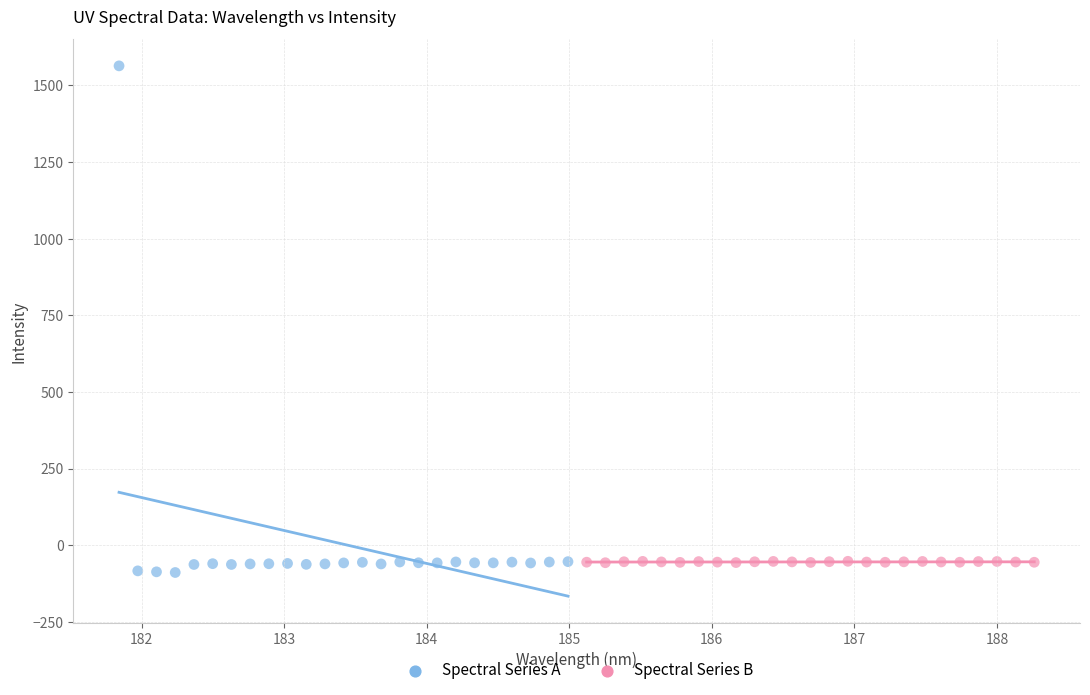

Which series has the widest spread of Y values?

Spectral Series A